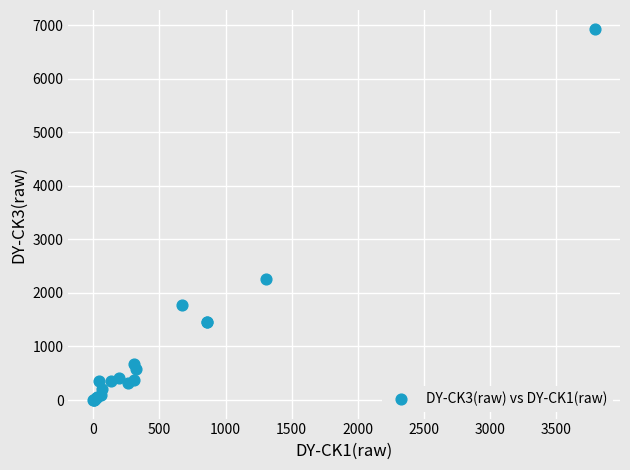

What Y value in the scatter plot is closest to 3469?

2267.5